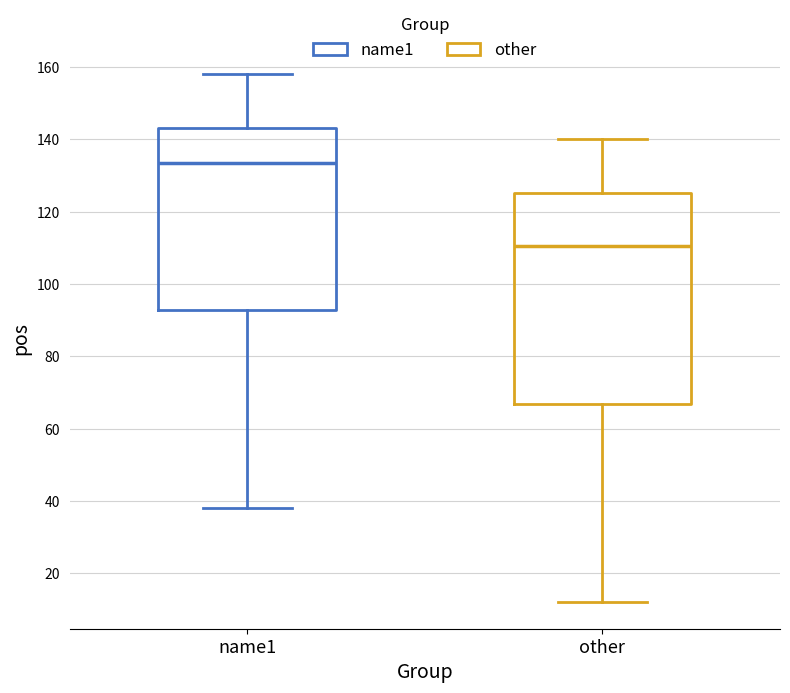

Reading left to right, transcribe this box plot: for each box, give where its median line is, the range the box spans, and where its two whiskers end, as read against the y-axis. The values are not printed on the chart, so give them approximately, as read against the axis.

name1: median 134, box 92 to 144, whiskers 38 to 158
other: median 110, box 66 to 126, whiskers 12 to 140